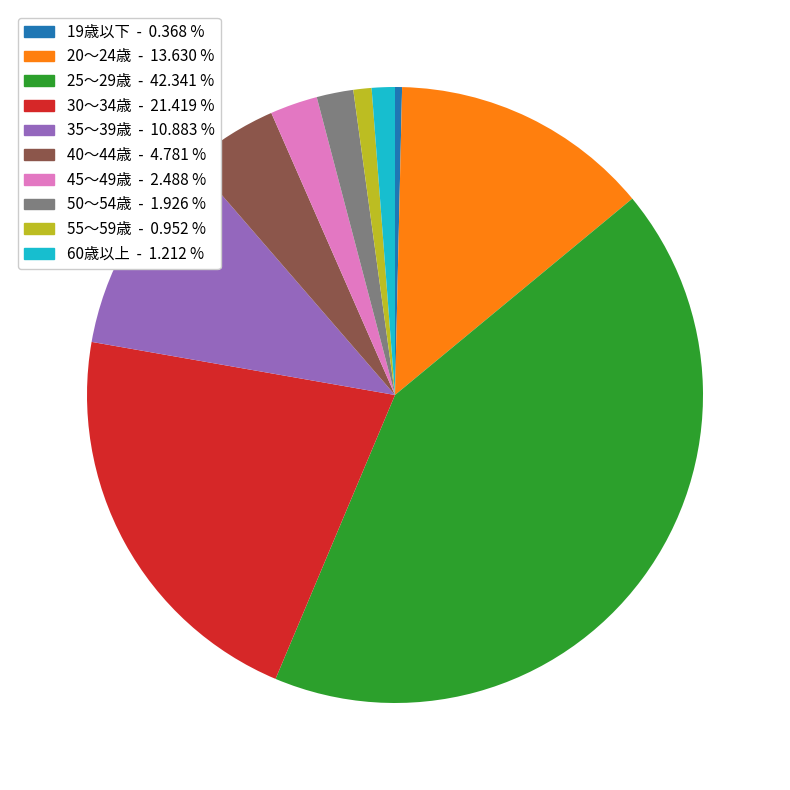

Combined, do 40～44歳 and 35～39歳 account for over 50%?

No